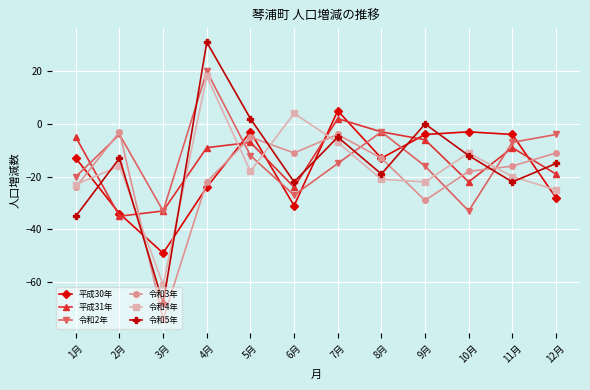

Where is the first local maximum for 令和5年?

2月